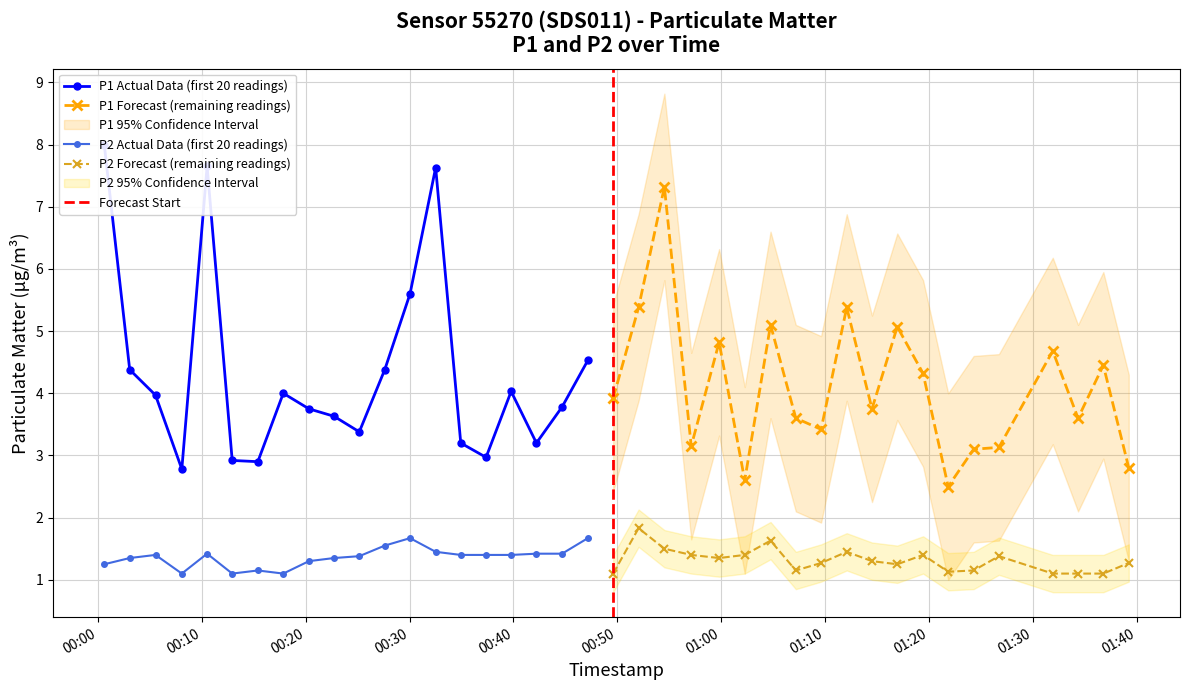

What position from the right is 2022-08-21T00:47:10?

21